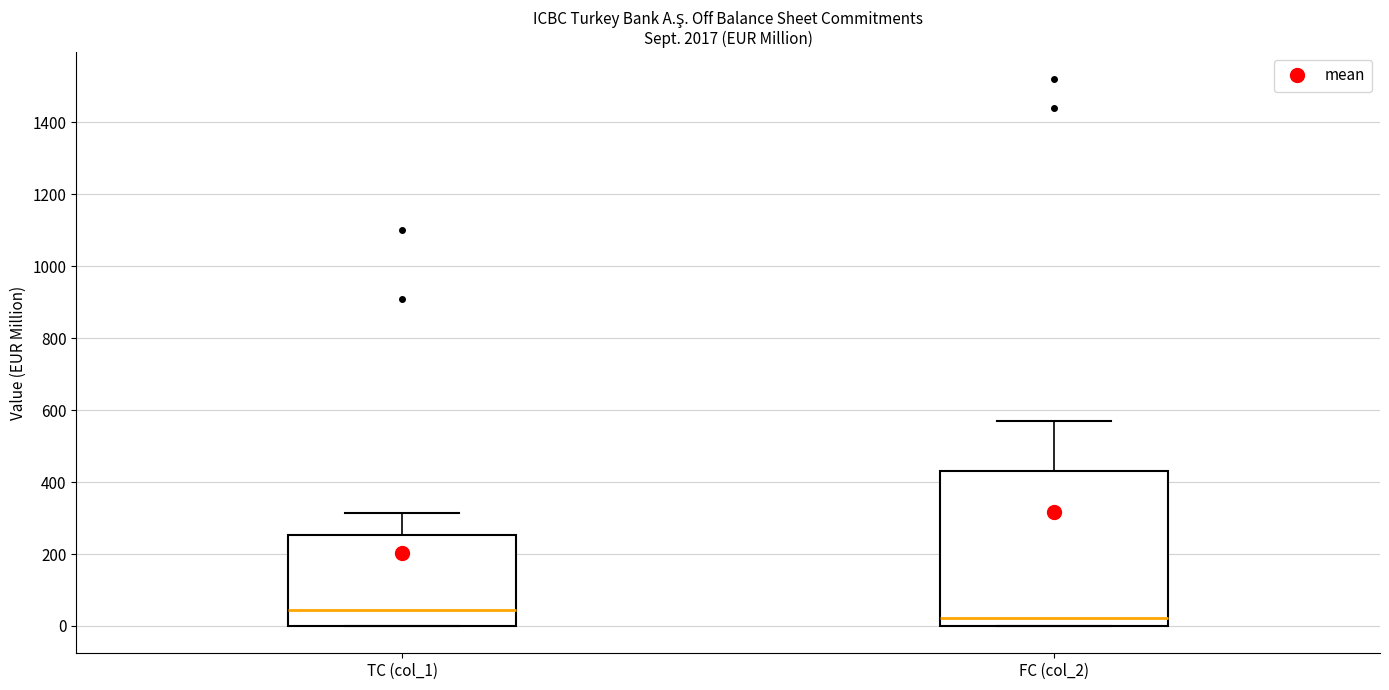

Reading left to right, transcribe this box plot: for each box, give where its median line is, the range the box spans, and where its two whiskers end, as read against the y-axis. The values are not printed on the chart, so give them approximately, as read against the axis.

TC (col_1): median 40, box 0 to 260, whiskers 0 to 320
FC (col_2): median 20, box 0 to 440, whiskers 0 to 580